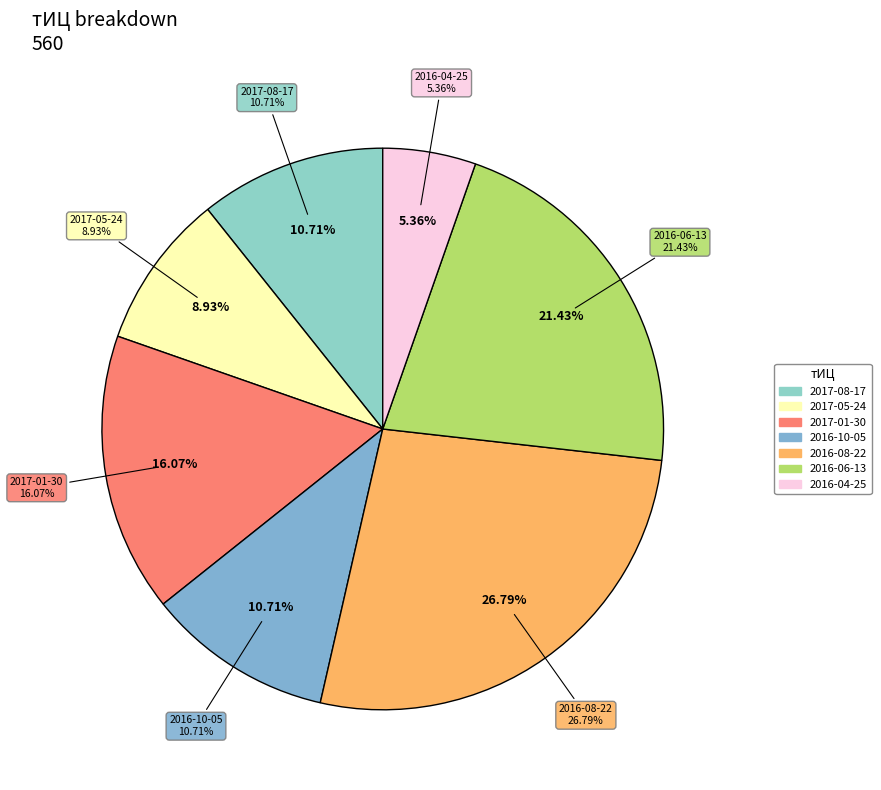

Is it true that 2016-04-25 is 1% of the pie?

False